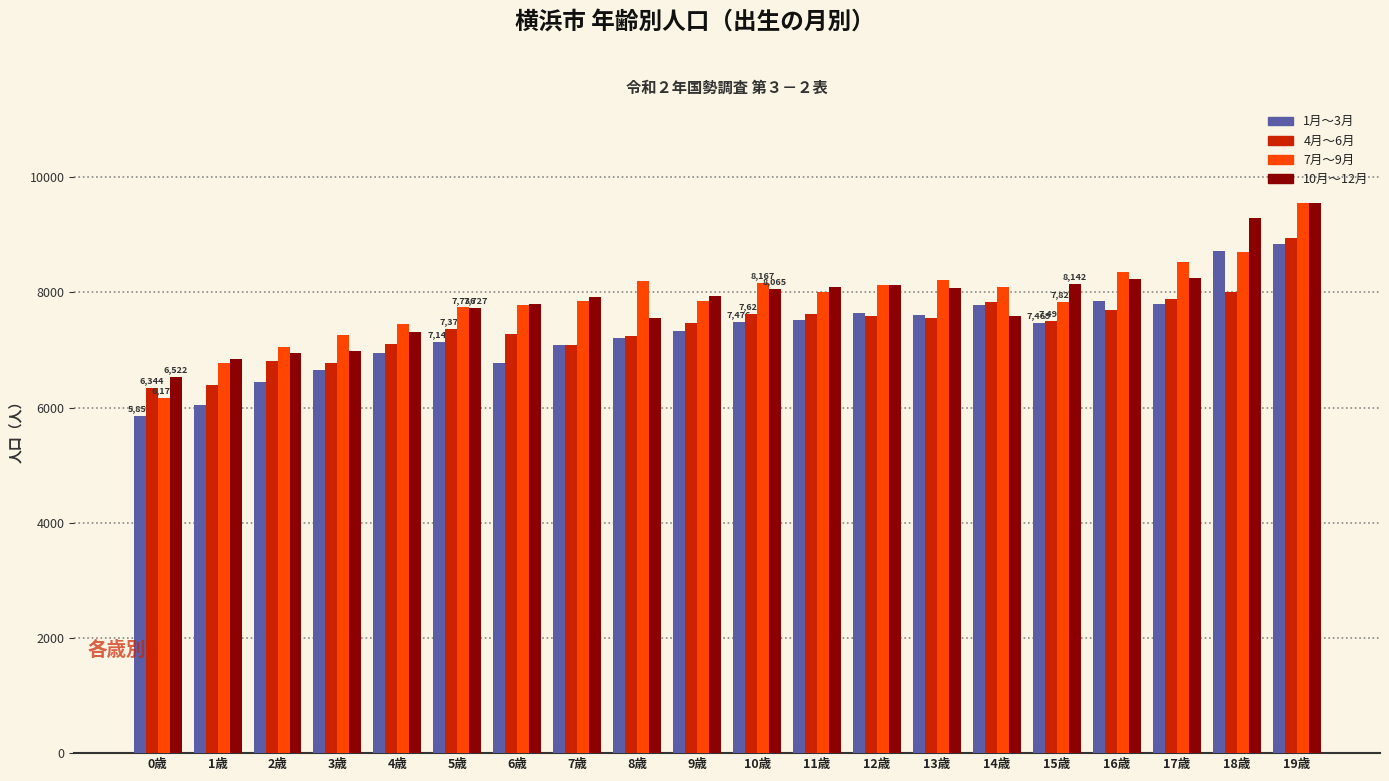

What is the sum of the 10月～12月 values at 18歳 and 3歳?

16272